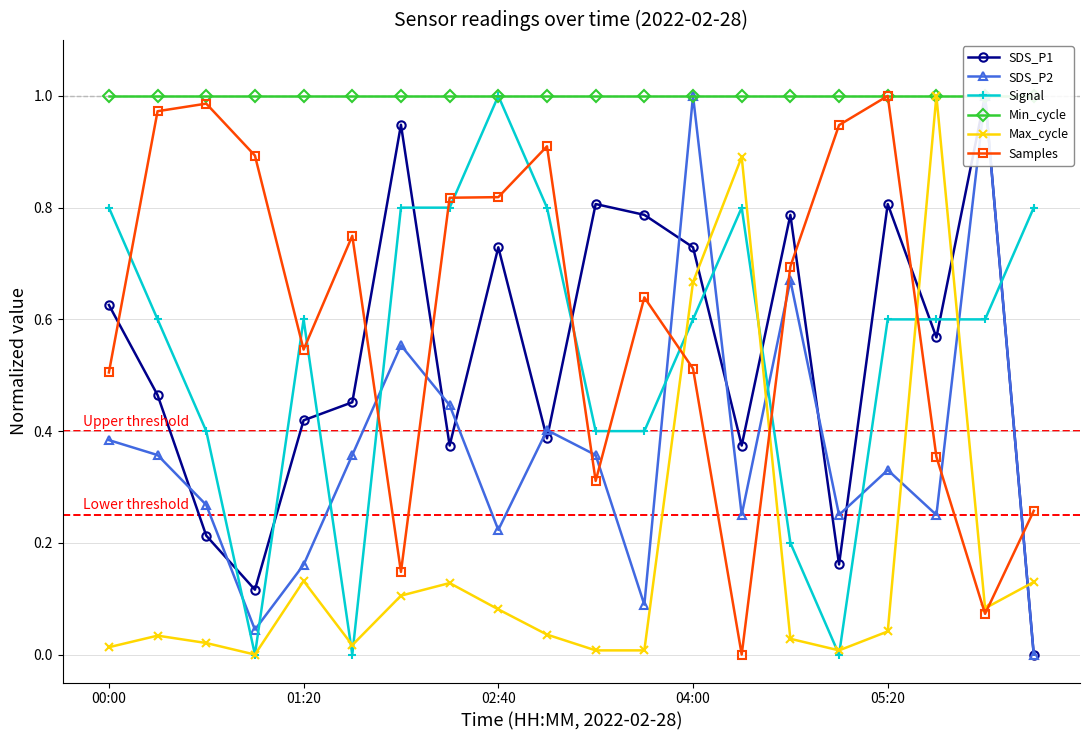

How many values in the Max_cycle series exceed 0?

19